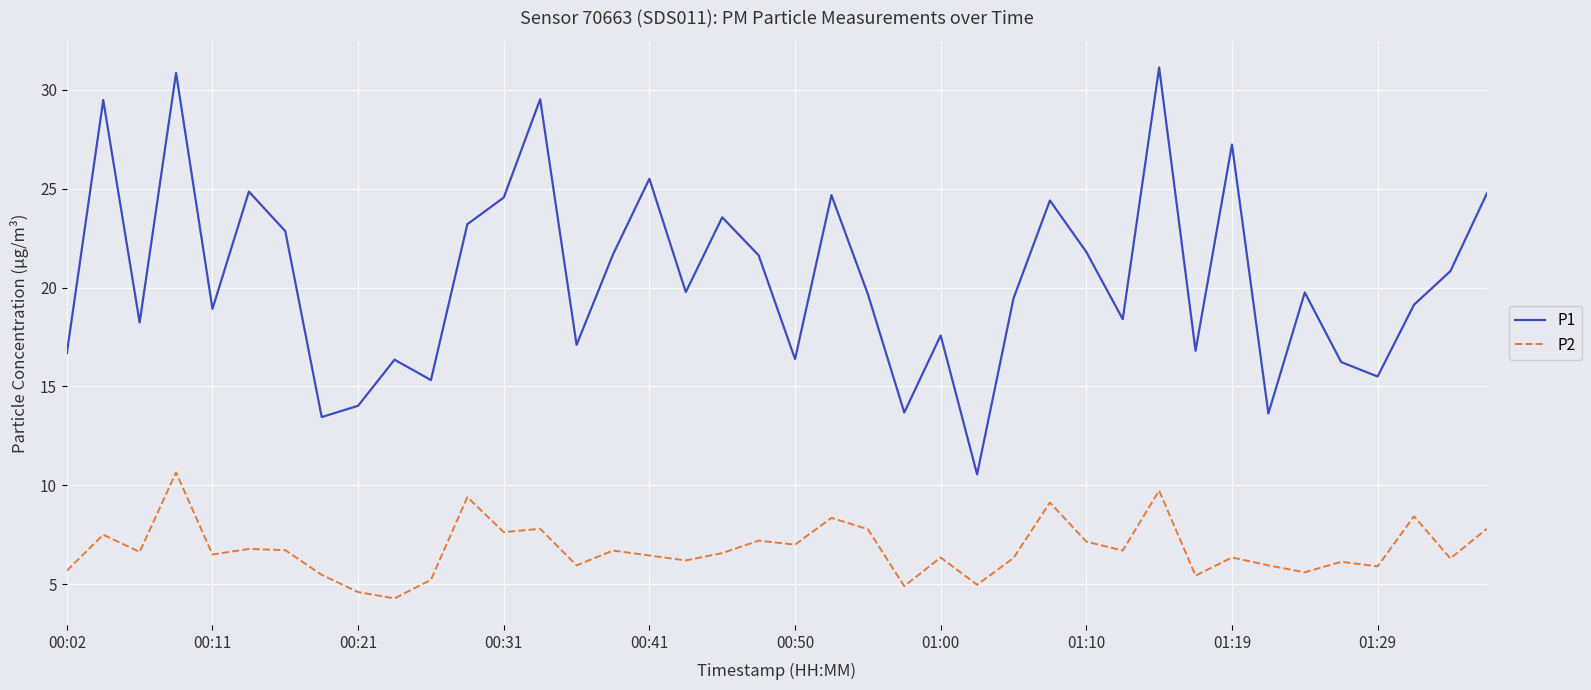

True or false: P1 and P2 cross at least once.

False